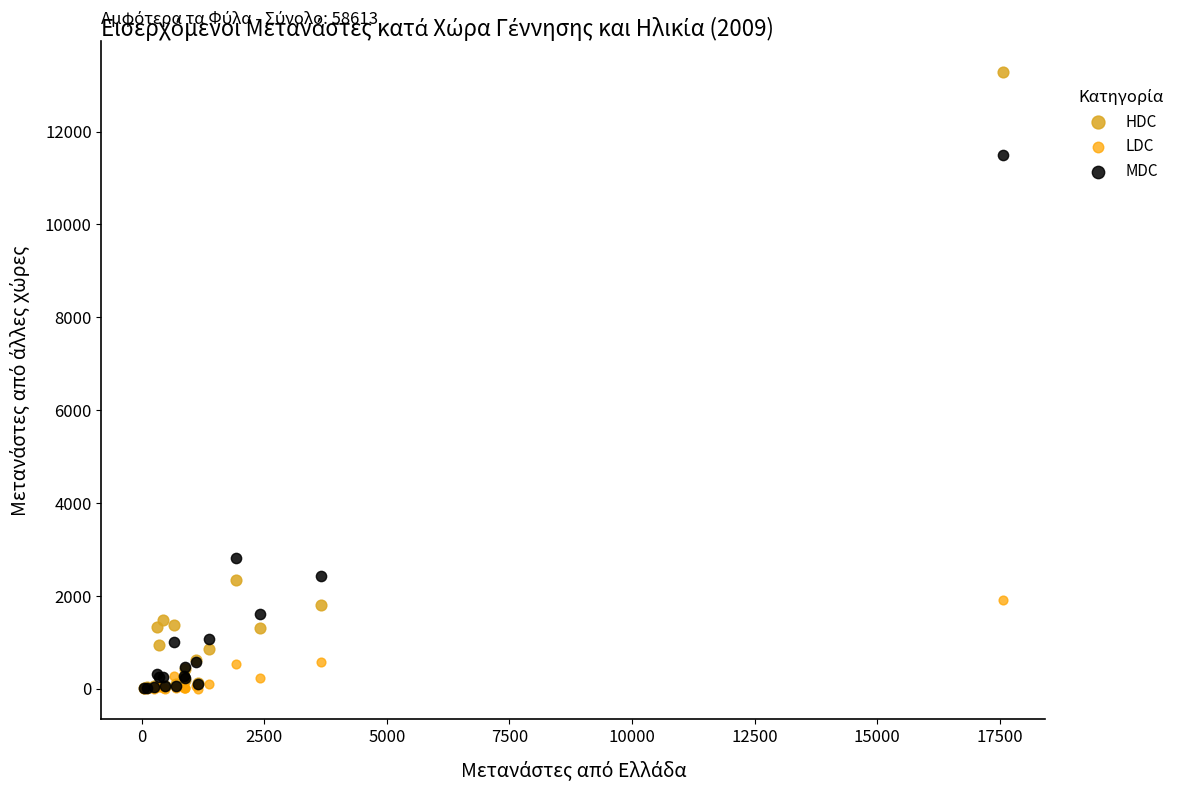

In the HDC series, what Y value is closest to 6648?

2345